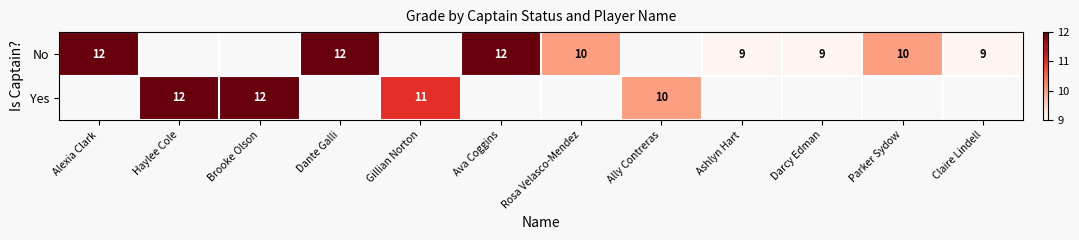

Which category has the lowest value across all series?

Ashlyn Hart